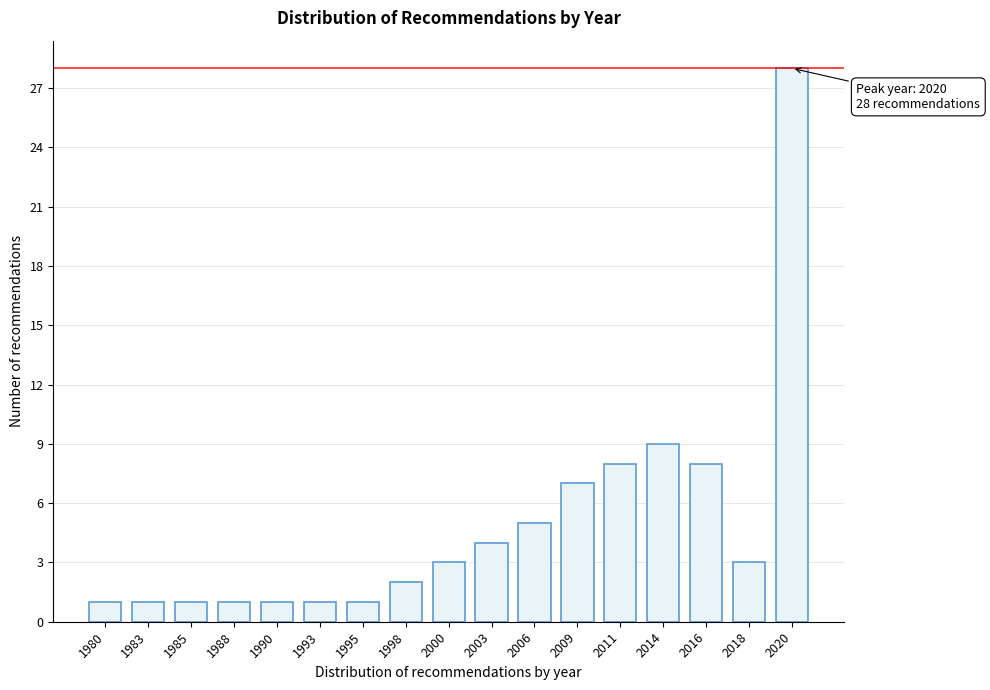

Reading right to left, transcribe all the data shown in this chart.

28	3	8	9	8	7	5	4	3	2	1	1	1	1	1	1	1